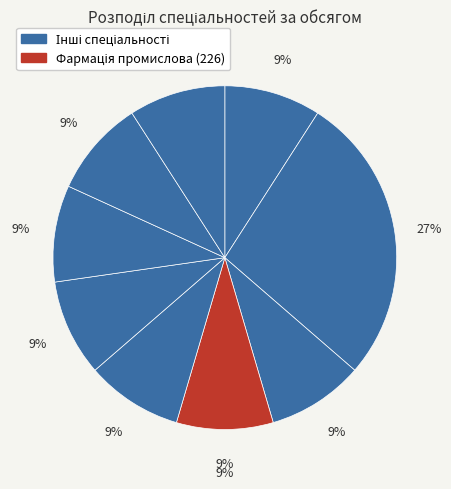

True or false: Фармація (5.12020101) accounts for 20% of the total.

False